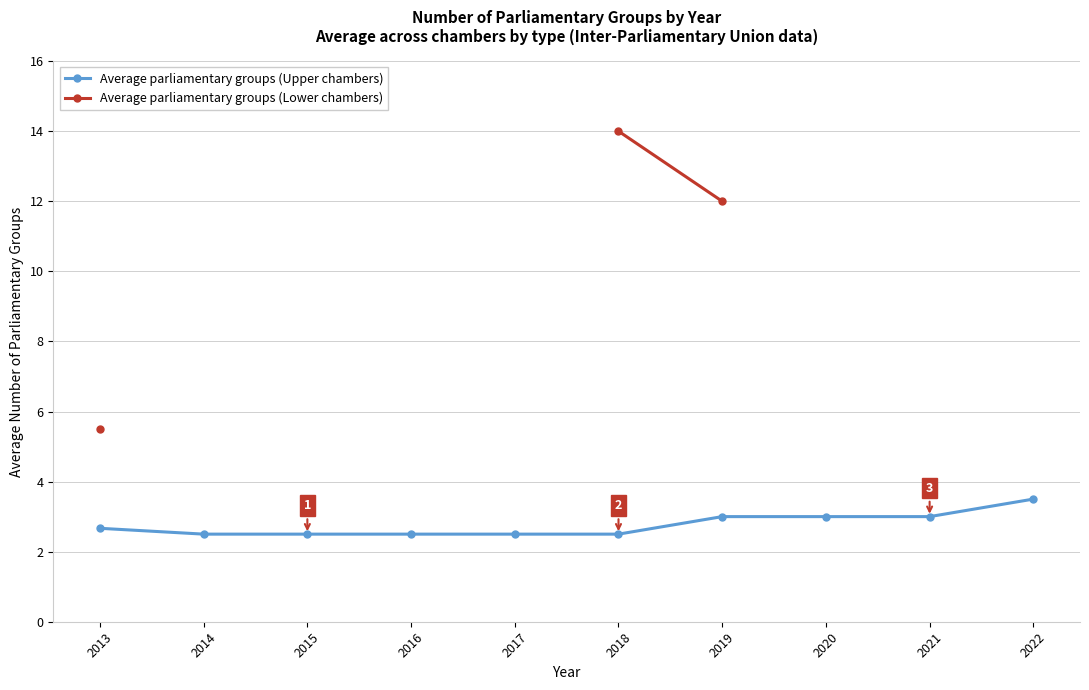

Between 2016 and 2019, which series saw the biggest shift?

Average parliamentary groups (Upper chambers)